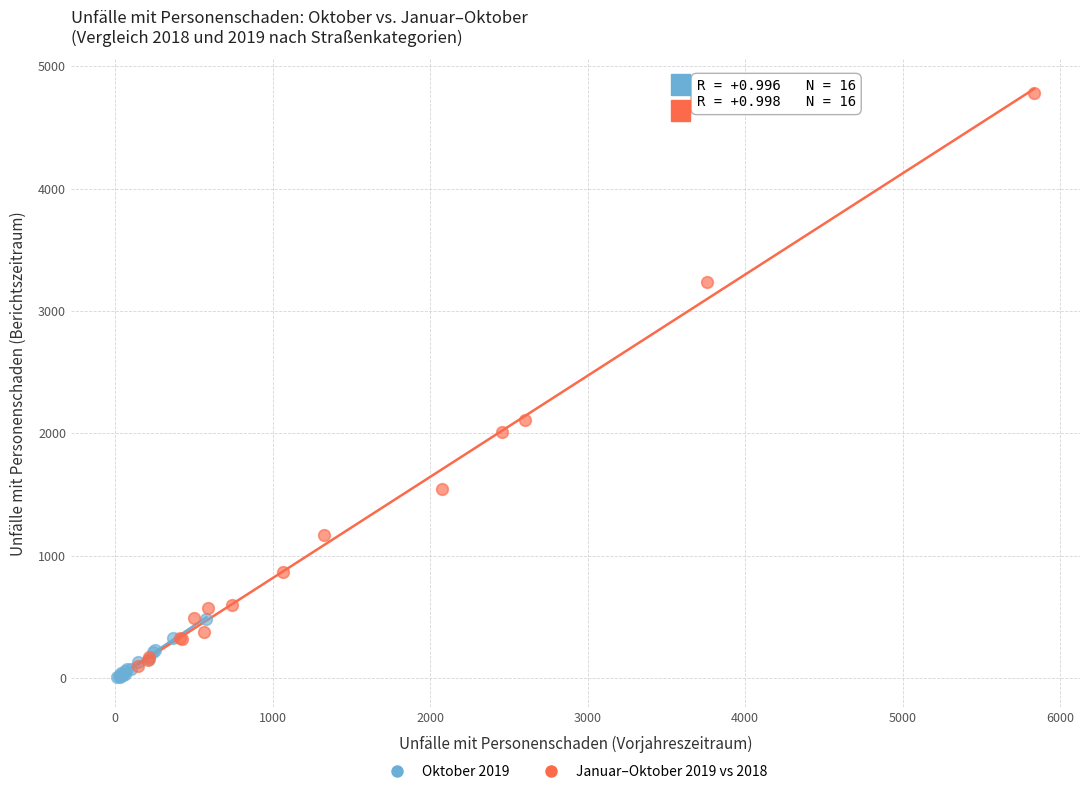

Which series has the widest spread of Y values?

Januar–Oktober 2019 vs 2018